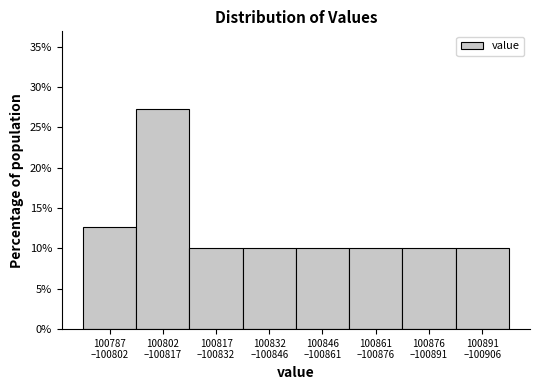

Reading right to left, list all the values displayed in this chart.

10.0	10.0	10.0	10.0	10.0	10.0	27.3	12.7